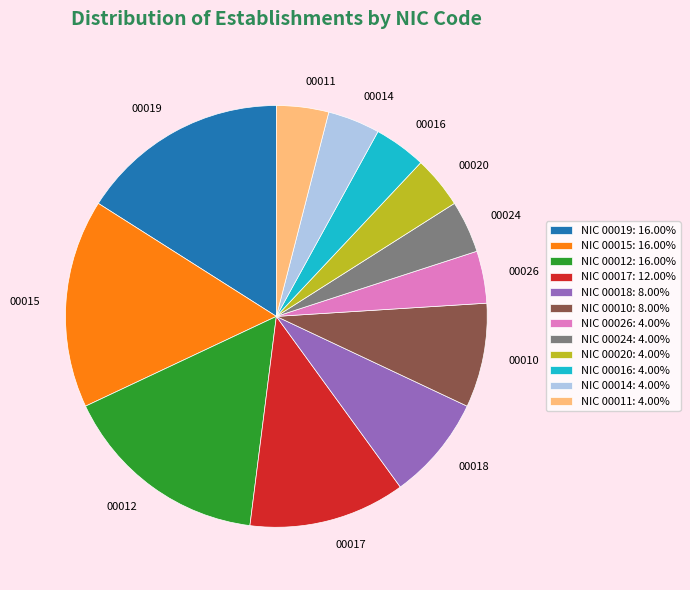

Is there a majority slice in this chart?

No